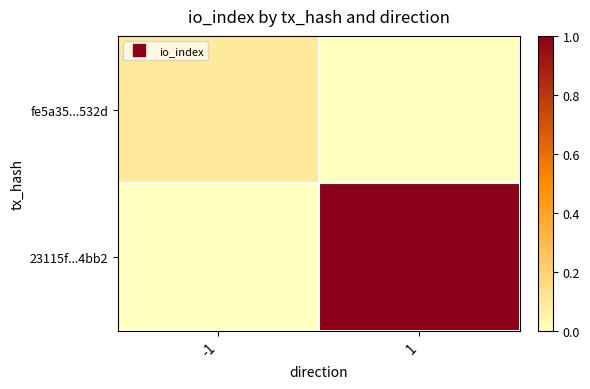

What is the total value across all series at -1?

0.1